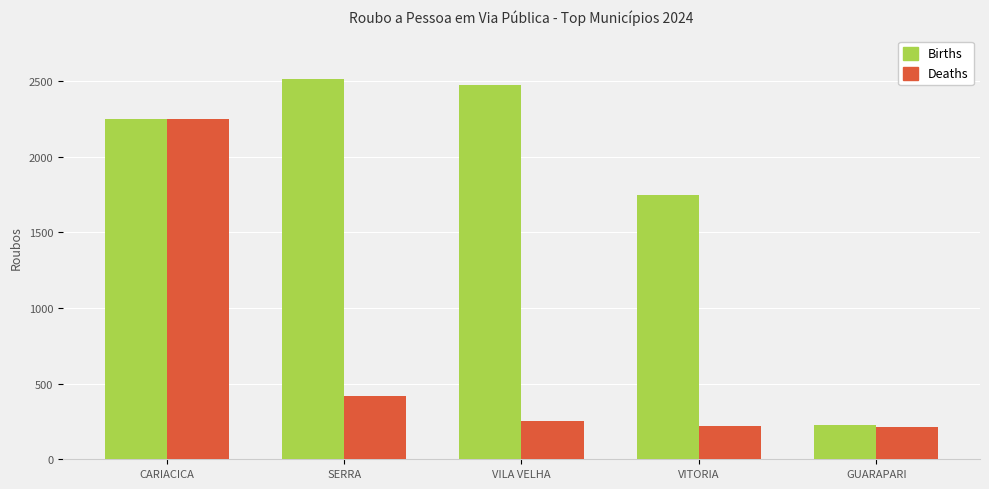

Rank the series by their average value, from highest to lowest.

Births, Deaths